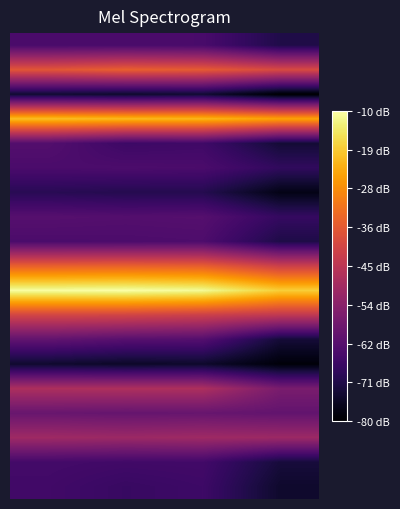

Count the number of categories in the chart.

4